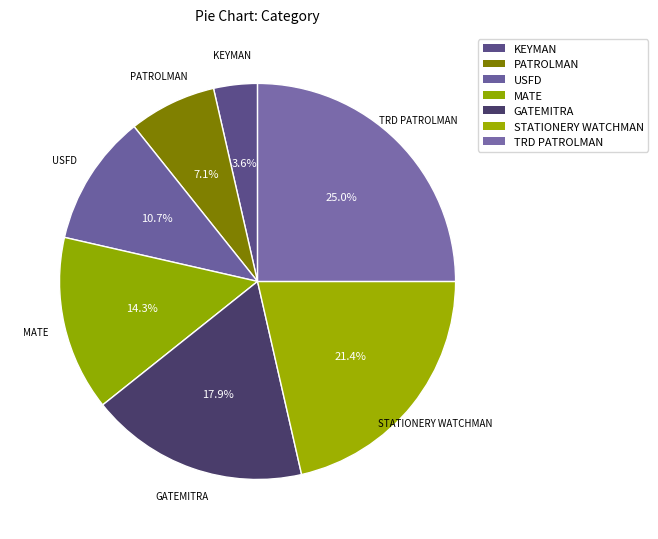

How many segments does this pie chart have?

7